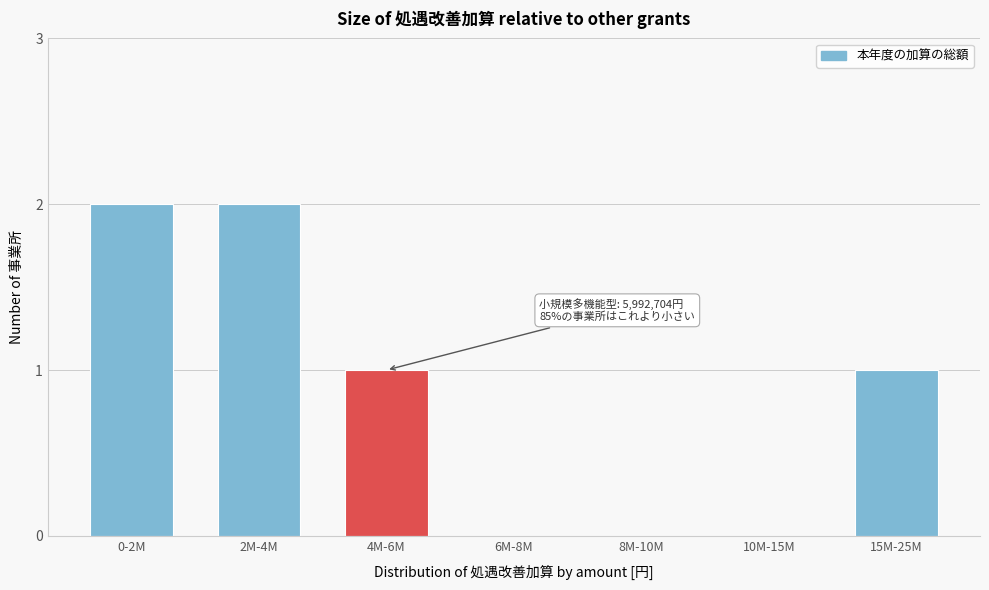

Reading right to left, extract all data points from this chart.

15M-25M=1	10M-15M=0	8M-10M=0	6M-8M=0	4M-6M=1	2M-4M=2	0-2M=2